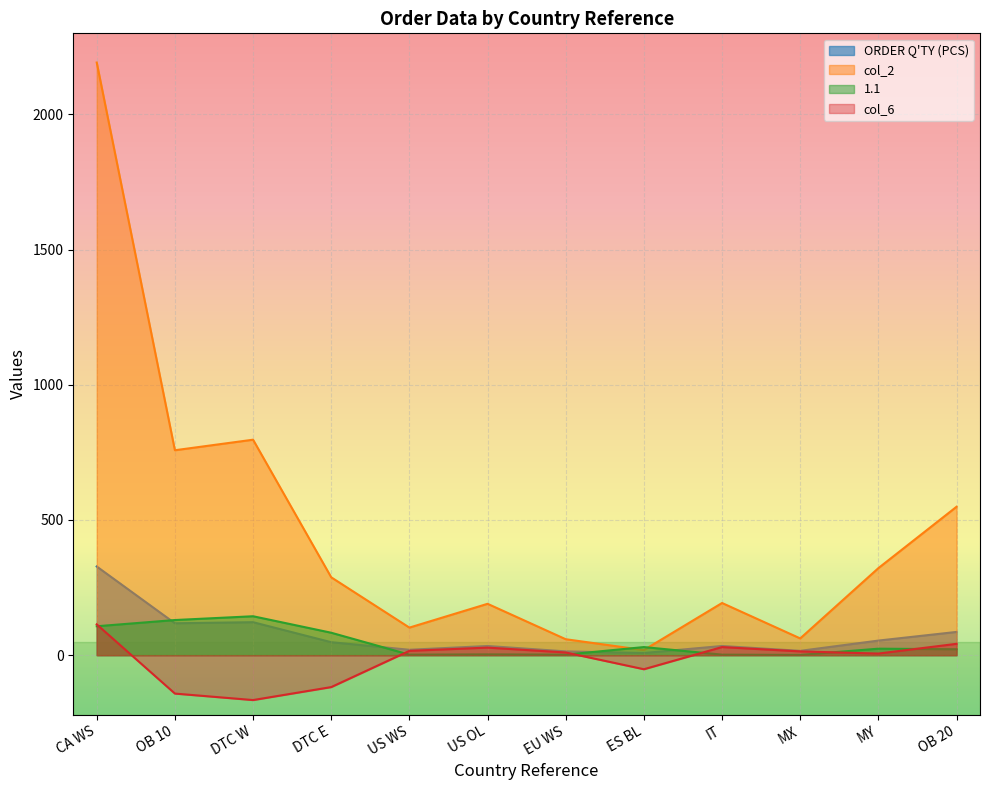

The value of 1.1 at OB 10 is 130. True or false?

True